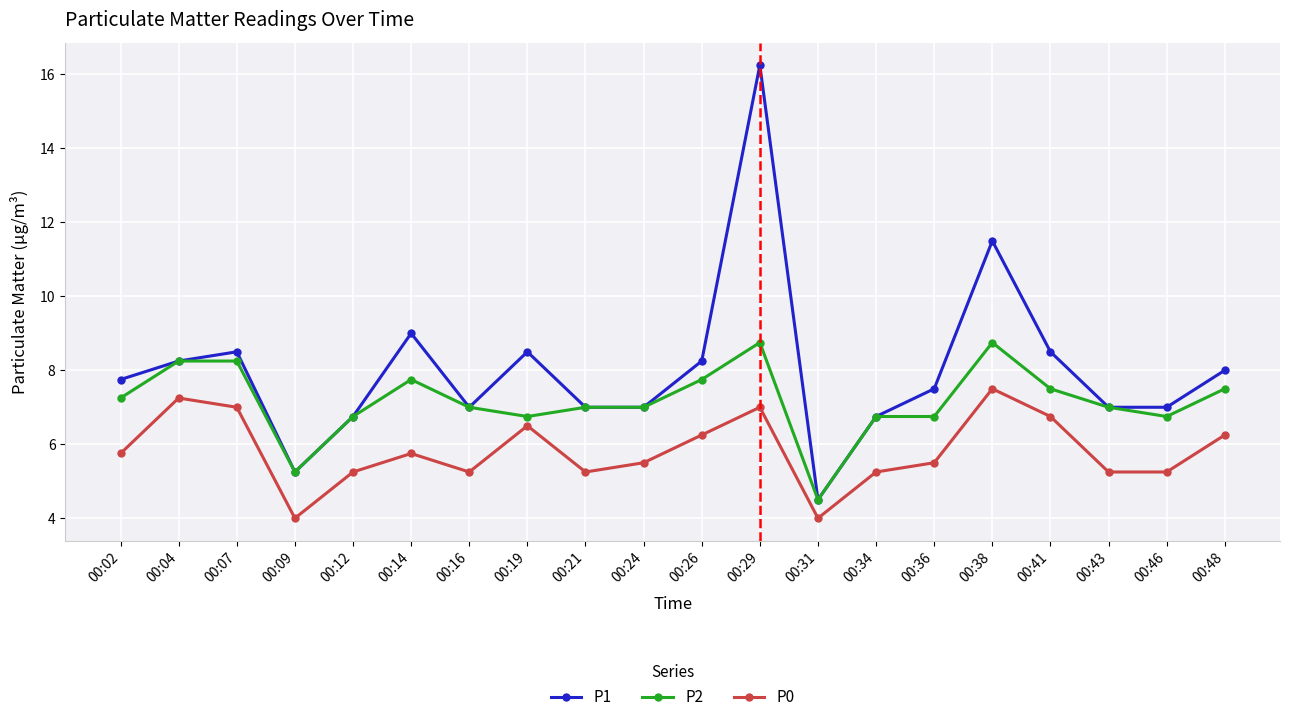

Where is the first local minimum for P1?

00:09